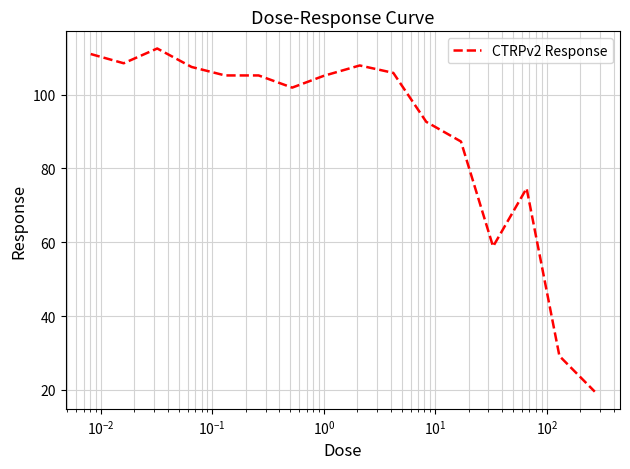

What is the sum of all values?

1432.8